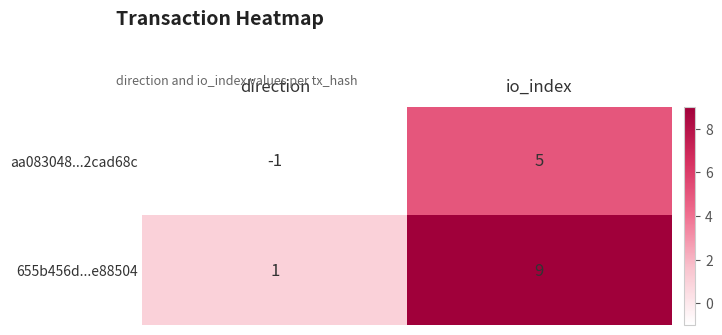

What is the difference between the 655b456d...e88504 values at direction and io_index?

8